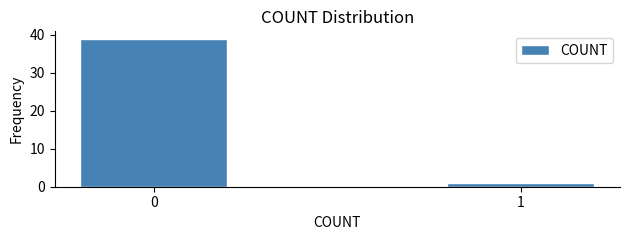

Reading right to left, what are all the values shown in this chart?

1	39